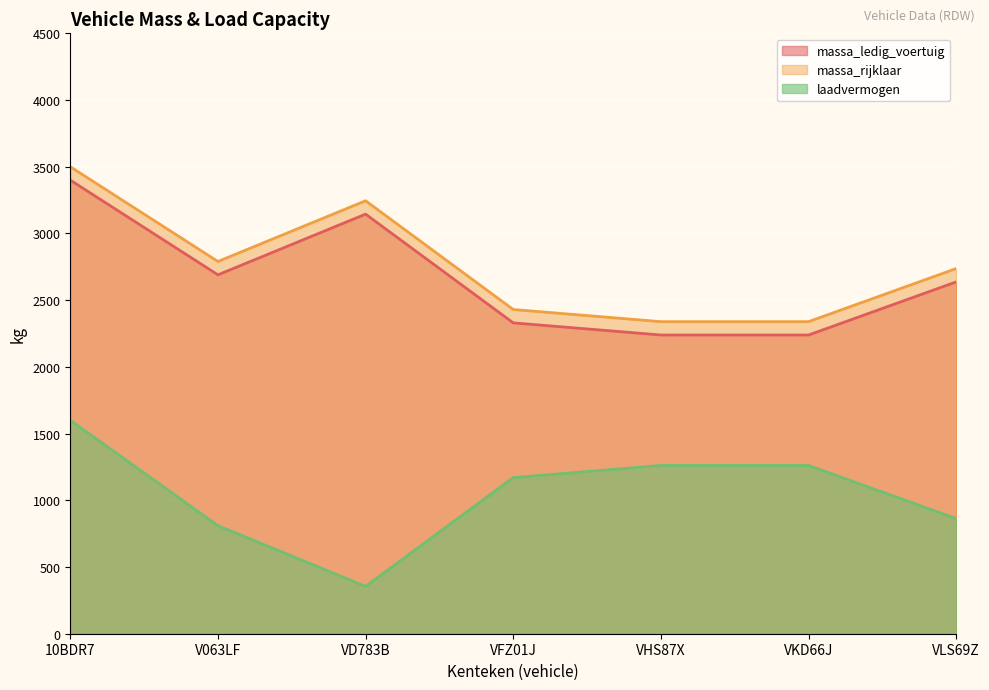

Is it true that massa_rijklaar equals 1635 at VHS87X?

False